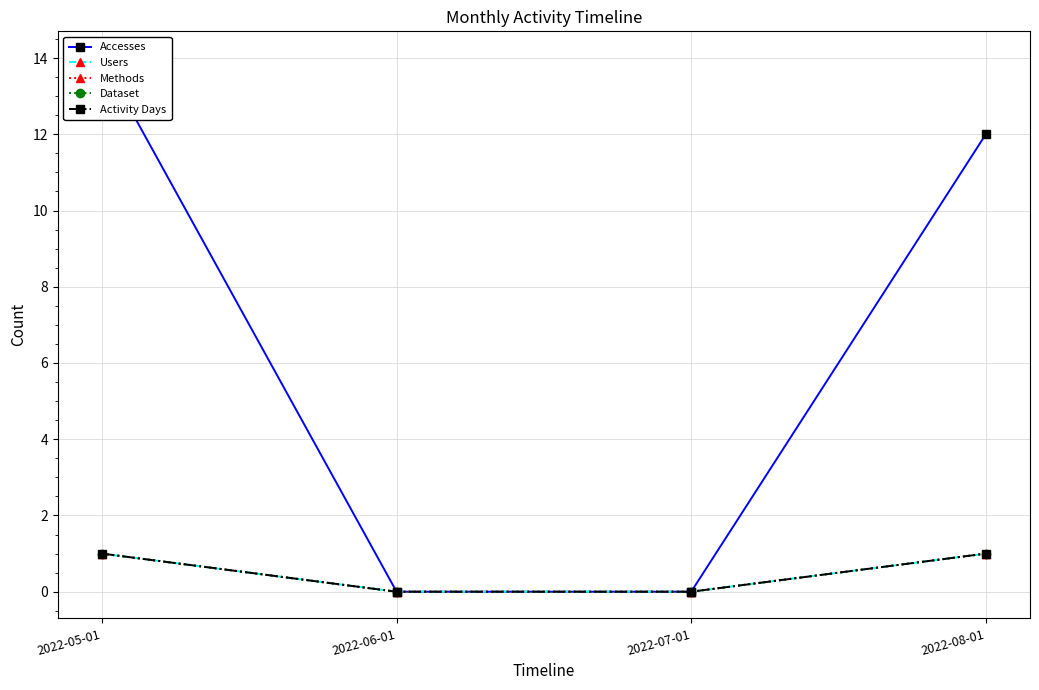

Between 2022-06-01 and 2022-07-01, which is larger?

2022-06-01